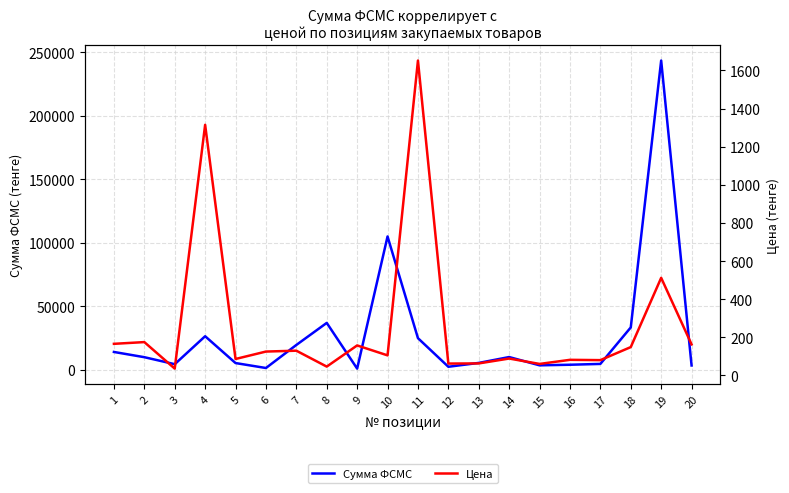

Rank the series by their average value, from lowest to highest.

Цена, Сумма ФСМС